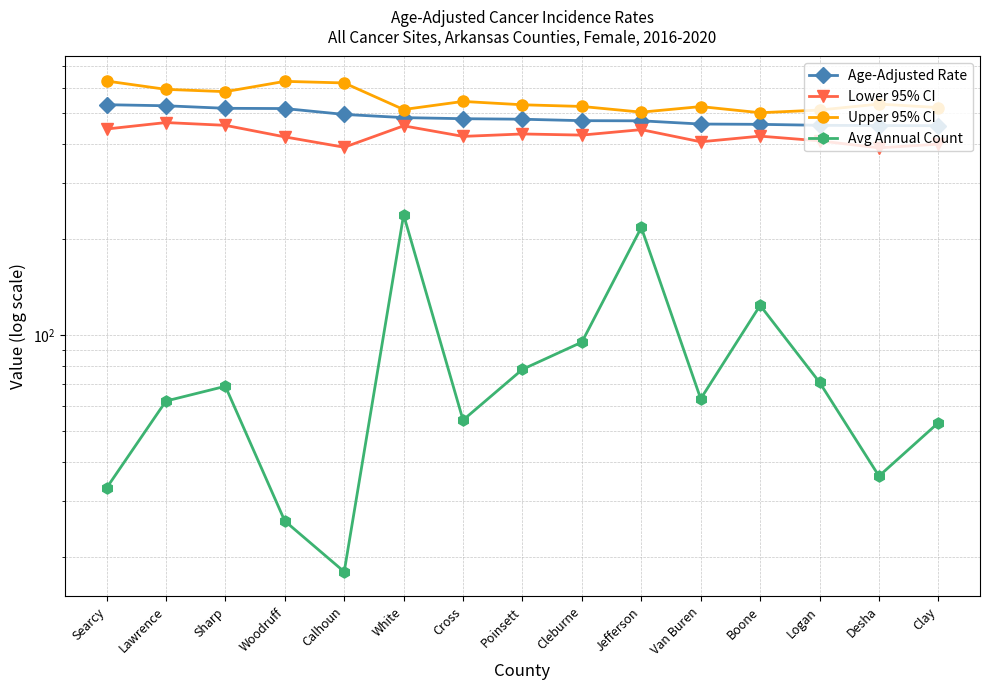

What is the approximate value of Upper 95% CI at Logan?

510.5